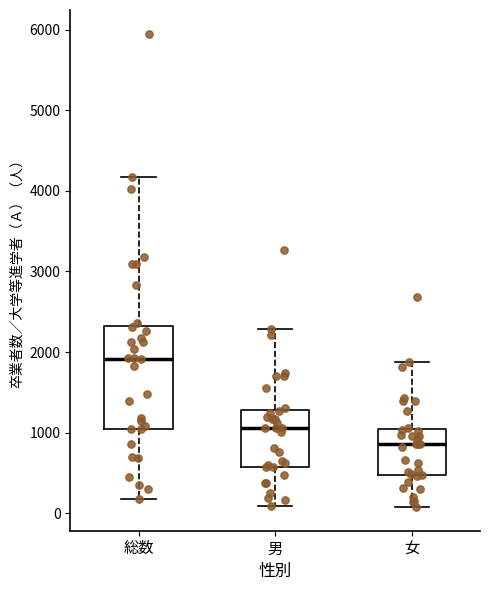

Reading left to right, read every box against the y-axis: the position of its median line, the range the box covers, and the ends of its whiskers. The values are not printed on the chart, so give them approximately, as read against the axis.

総数: median 1900, box 1000 to 2300, whiskers 200 to 4200
男: median 1100, box 600 to 1300, whiskers 100 to 2300
女: median 900, box 500 to 1000, whiskers 100 to 1900